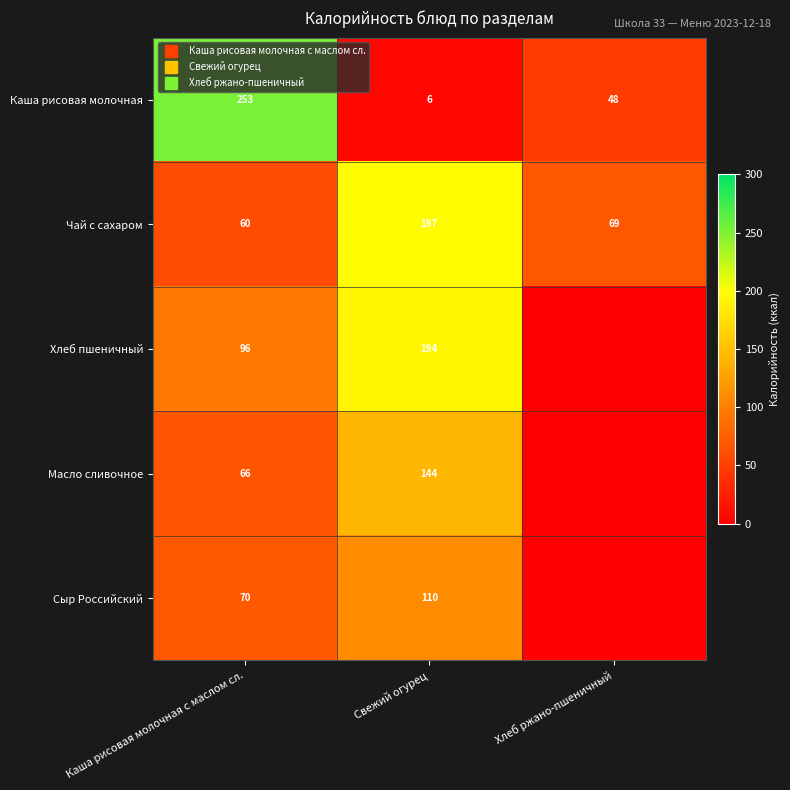

How many values in Сыр Российский are above zero?

2